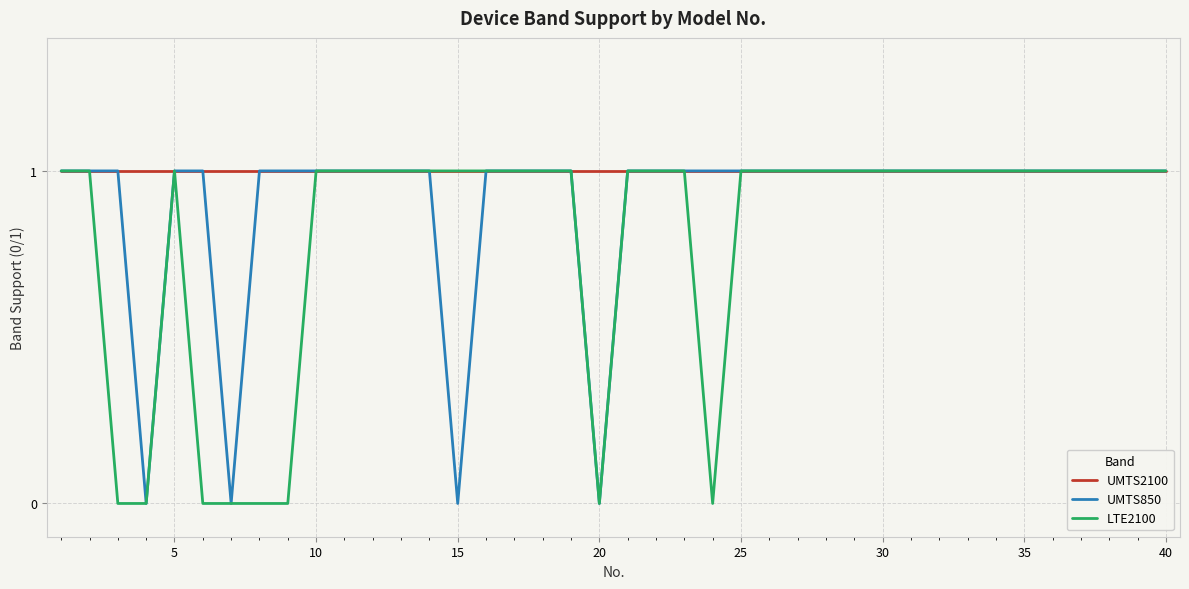

Which series has the largest total across all categories?

UMTS2100